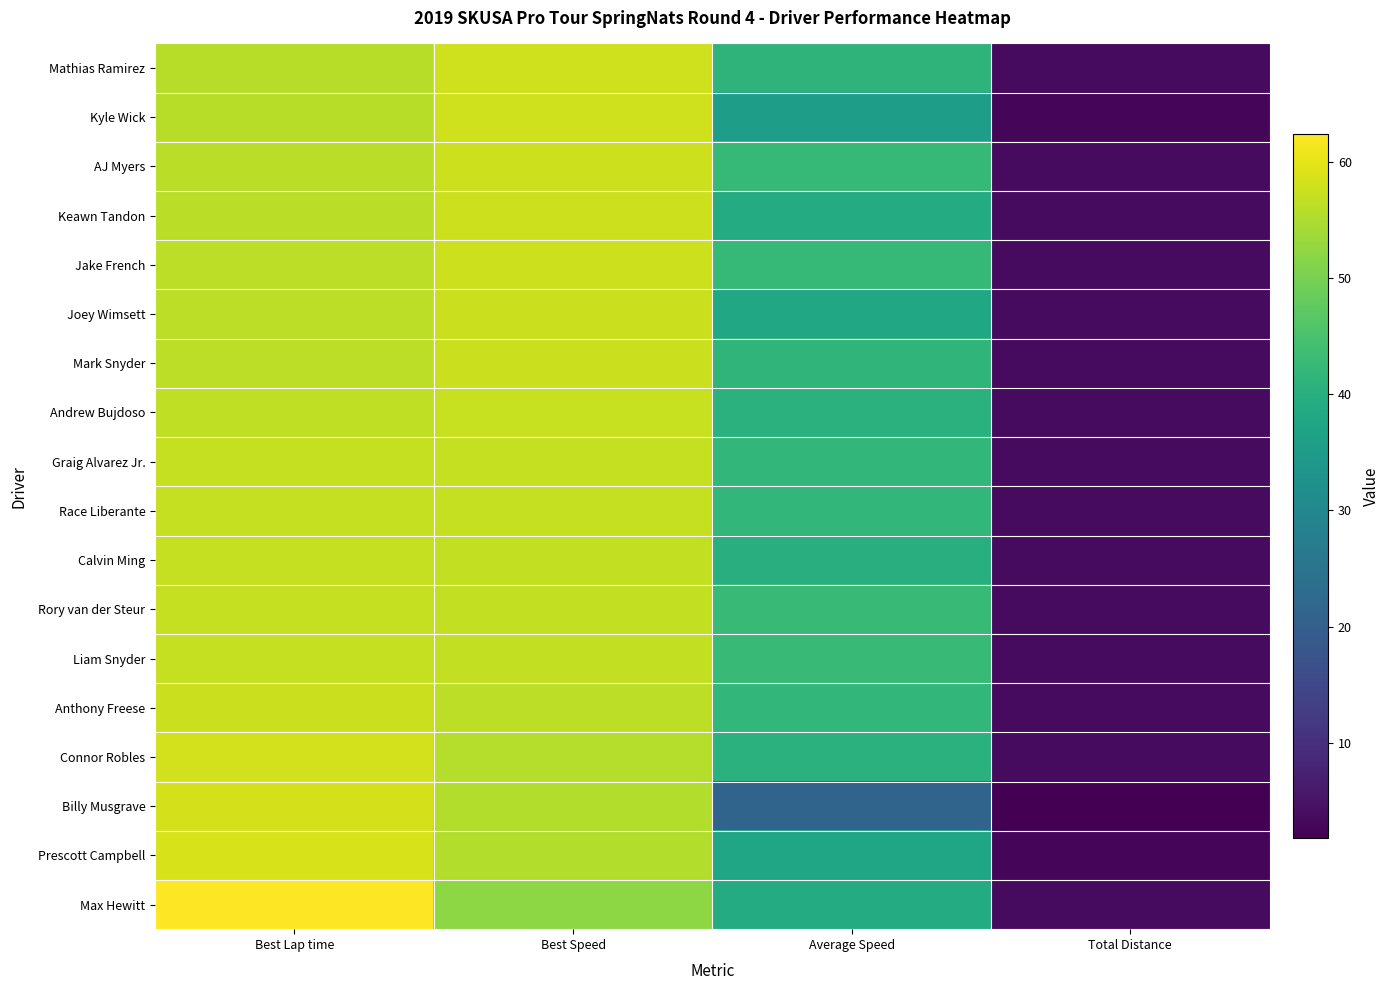

Which has a higher value, Best Speed or Total Distance?

Best Speed